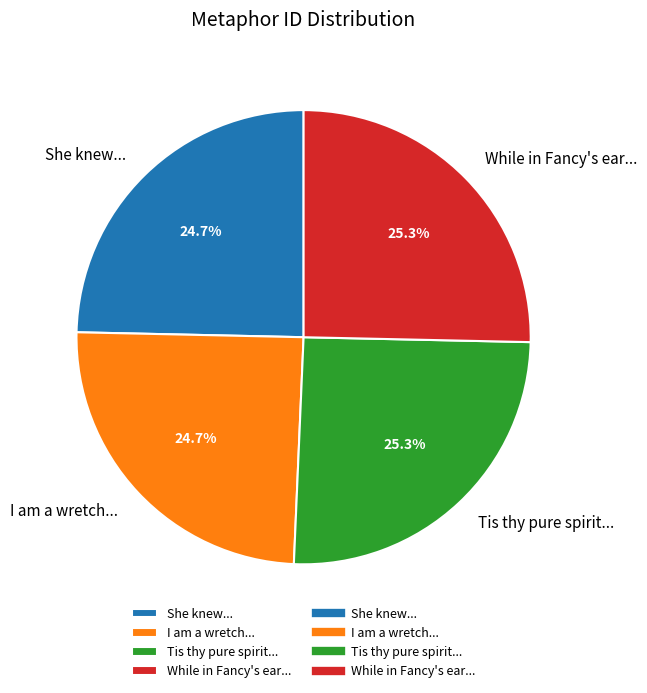

Combined, what portion of the pie is While in Fancy's ear... and I am a wretch...?

50.0%